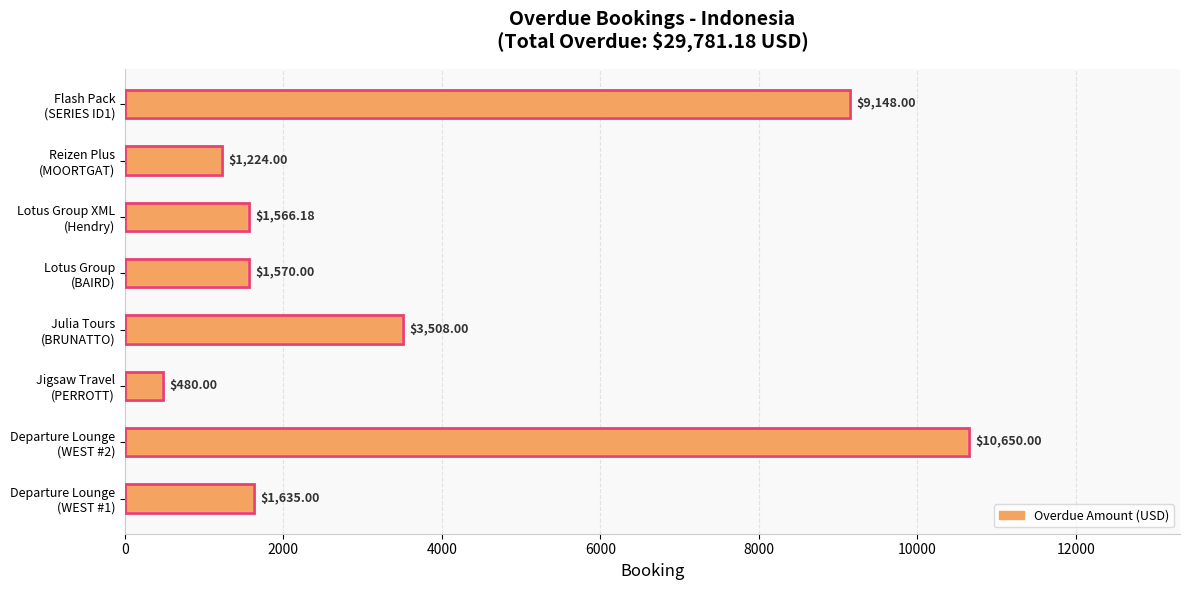

What is the difference between the maximum and second lowest values?

9426.0